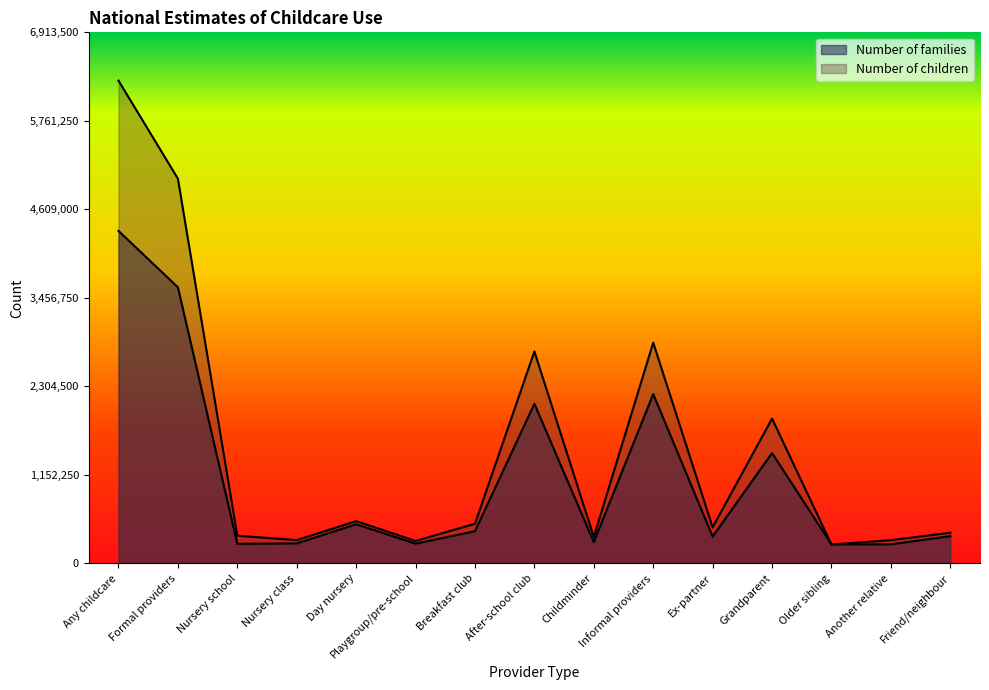

At how many categories does at least one series exceed 1005082?

5